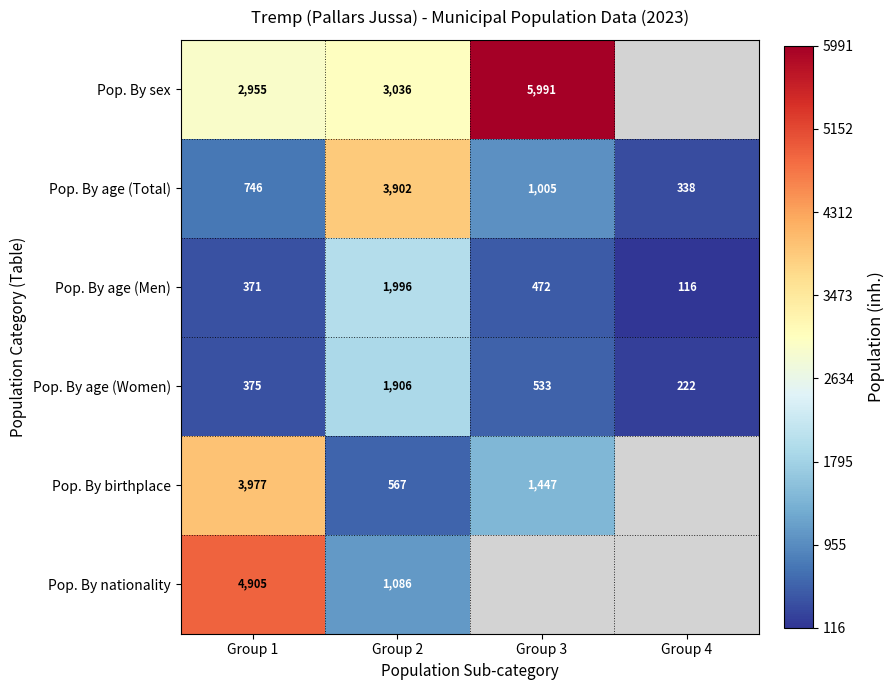

What is the minimum value shown in the chart?

116.0